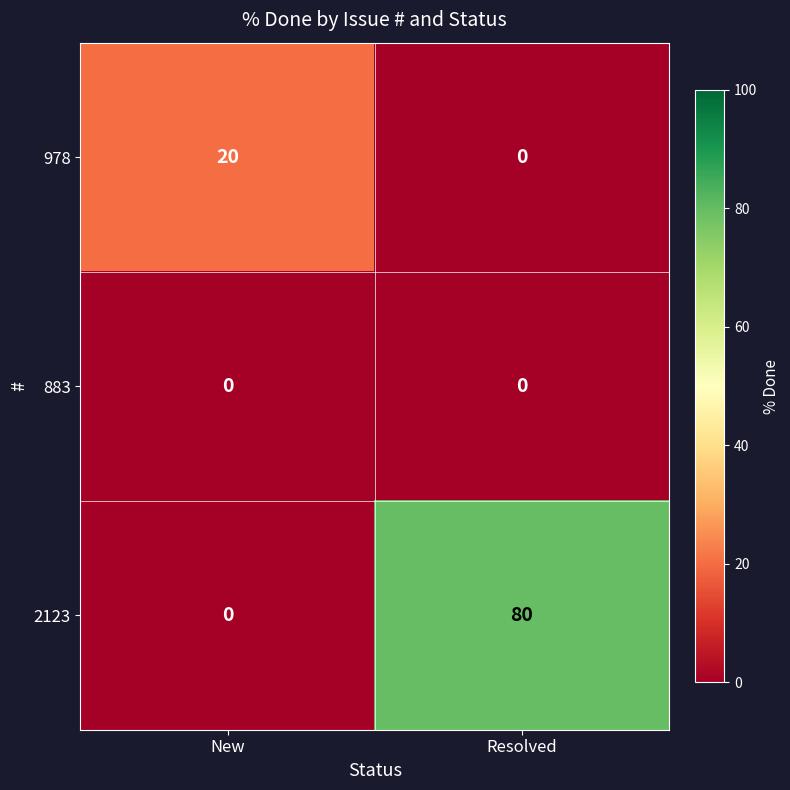

The 883 series shows 0 at Resolved. True or false?

True